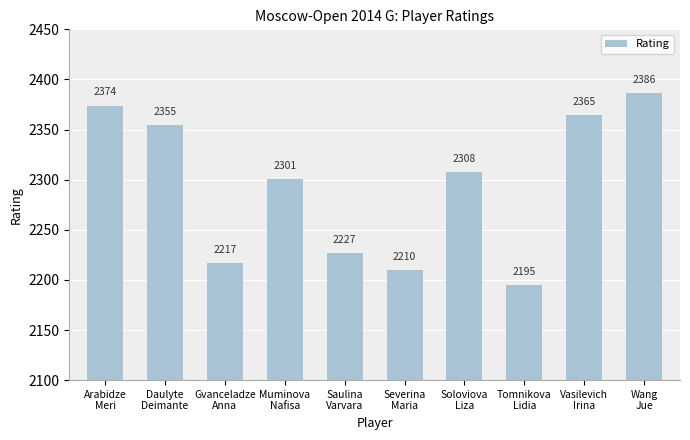

What is the smallest value displayed?

2195